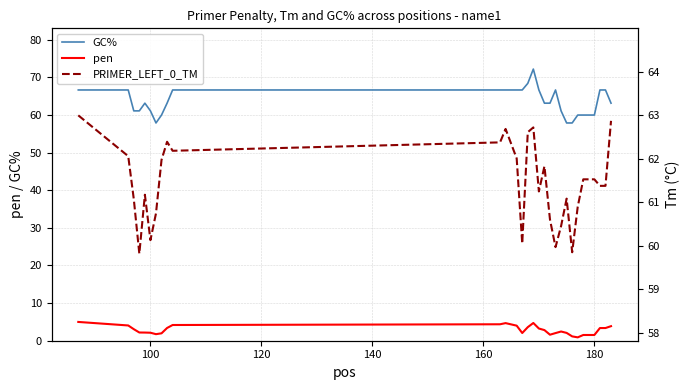

Which series has the widest spread of values?

GC%